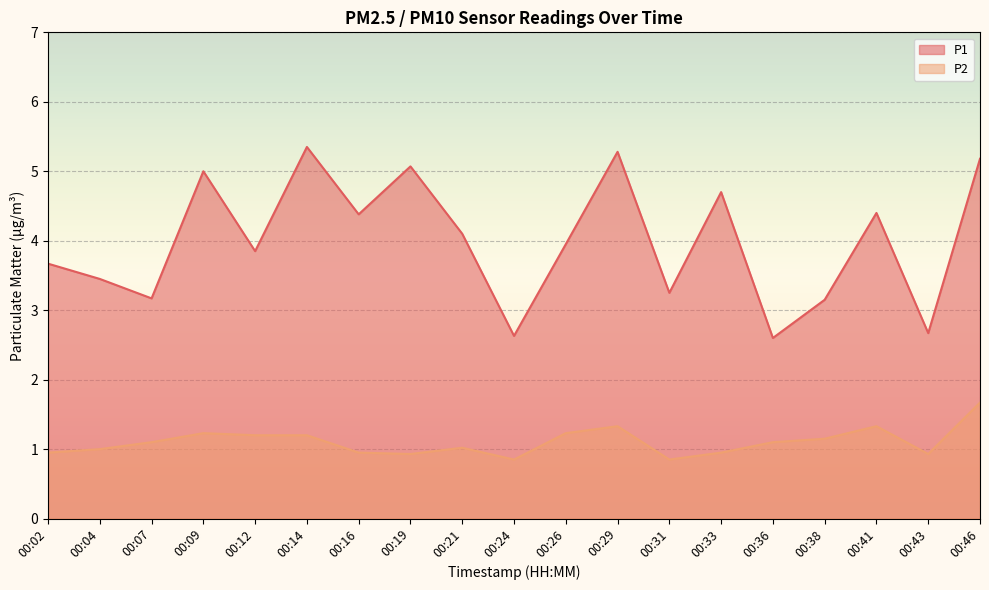

Reading left to right, list all the values displayed in this chart.

P1: 00:02=3.7	00:04=3.5	00:07=3.2	00:09=5.0	00:12=3.9	00:14=5.3	00:16=4.4	00:19=5.1	00:21=4.1	00:24=2.6	00:26=4.0	00:29=5.3	00:31=3.2	00:33=4.7	00:36=2.6	00:38=3.1	00:41=4.4	00:43=2.7	00:46=5.2
P2: 00:02=0.9	00:04=1.0	00:07=1.1	00:09=1.2	00:12=1.2	00:14=1.2	00:16=0.9	00:19=0.9	00:21=1.0	00:24=0.8	00:26=1.2	00:29=1.3	00:31=0.8	00:33=0.9	00:36=1.1	00:38=1.1	00:41=1.3	00:43=0.9	00:46=1.7